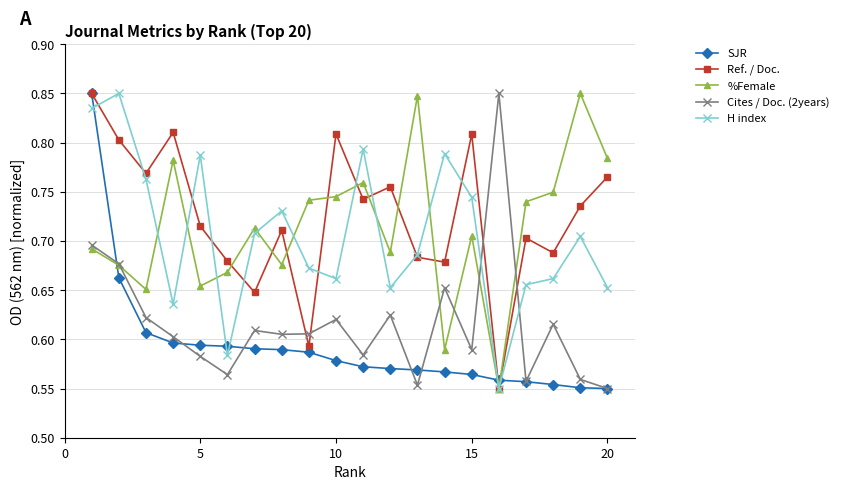

What is the difference between the maximum and minimum values in the %Female series?

0.3